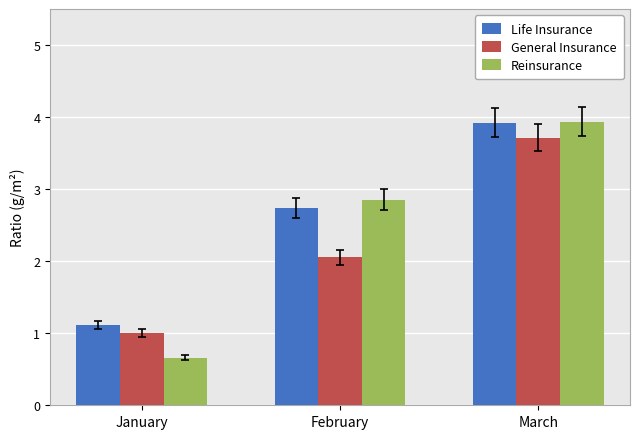

What is the difference between the maximum and minimum values in the Reinsurance series?

3.3